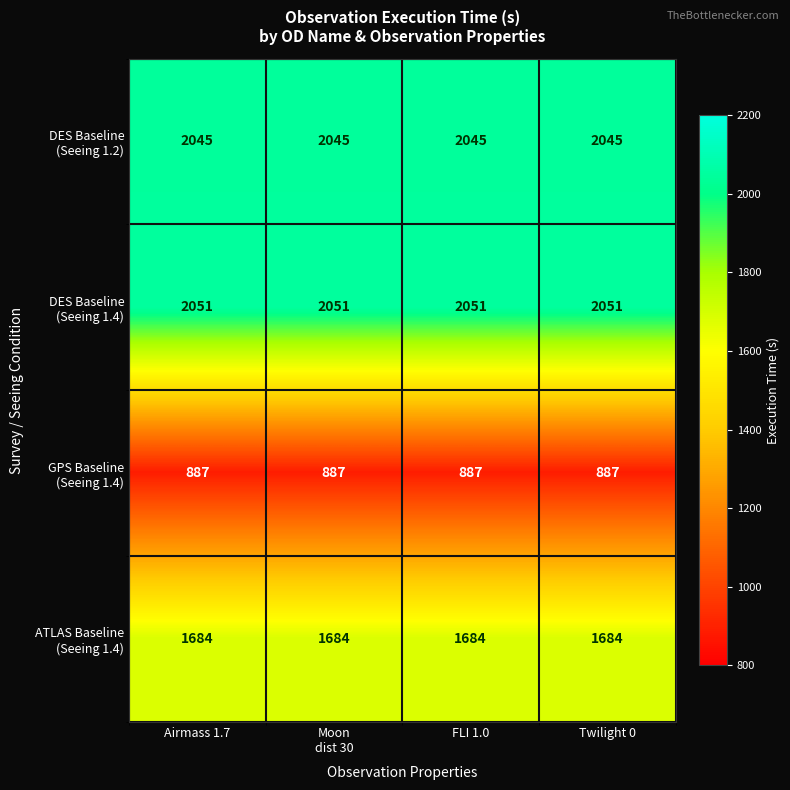

What is the total value across all series at Airmass 1.7?

6667